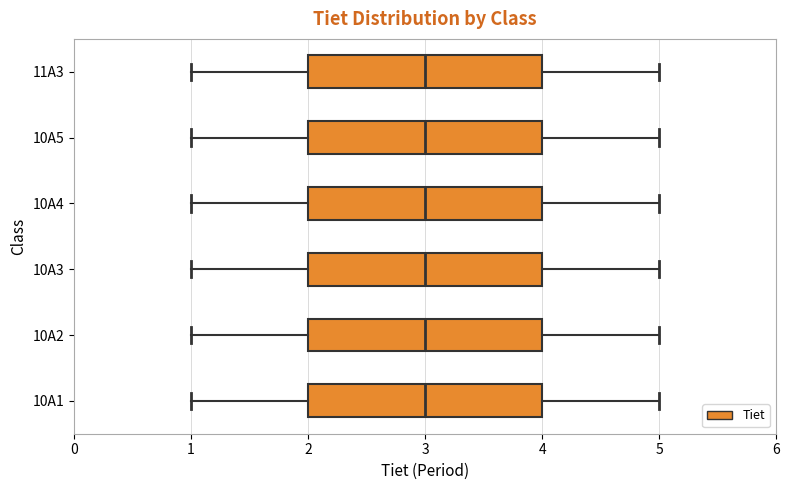

Reading bottom to top, read every box against the x-axis: the position of its median line, the range the box covers, and the ends of its whiskers. The values are not printed on the chart, so give them approximately, as read against the axis.

10A1: median 3, box 2 to 4, whiskers 1 to 5
10A2: median 3, box 2 to 4, whiskers 1 to 5
10A3: median 3, box 2 to 4, whiskers 1 to 5
10A4: median 3, box 2 to 4, whiskers 1 to 5
10A5: median 3, box 2 to 4, whiskers 1 to 5
11A3: median 3, box 2 to 4, whiskers 1 to 5